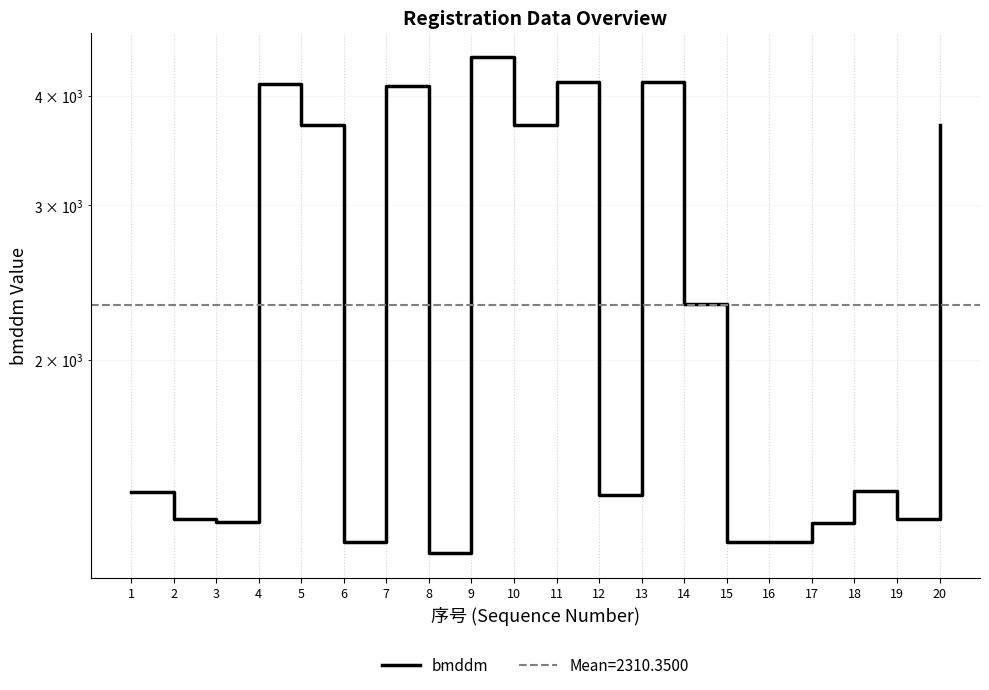

How many values are below 1416?

10